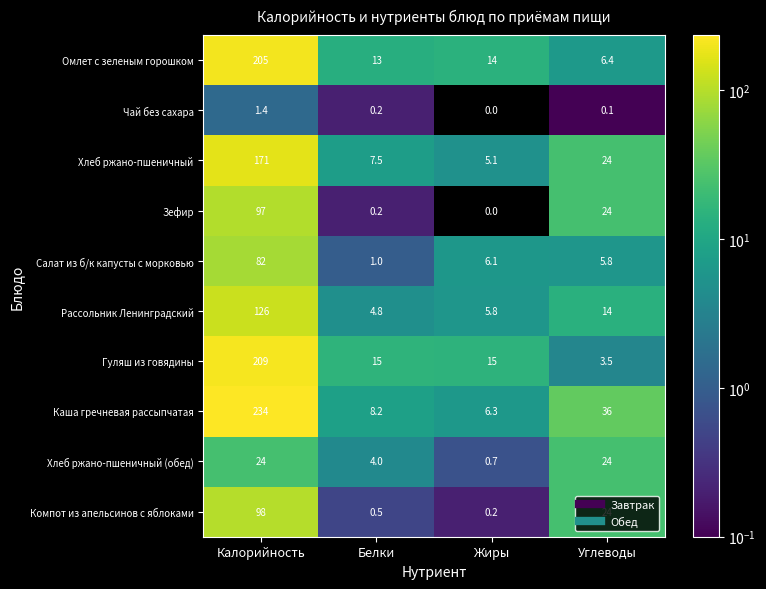

Which series has the largest total across all categories?

Каша гречневая рассыпчатая